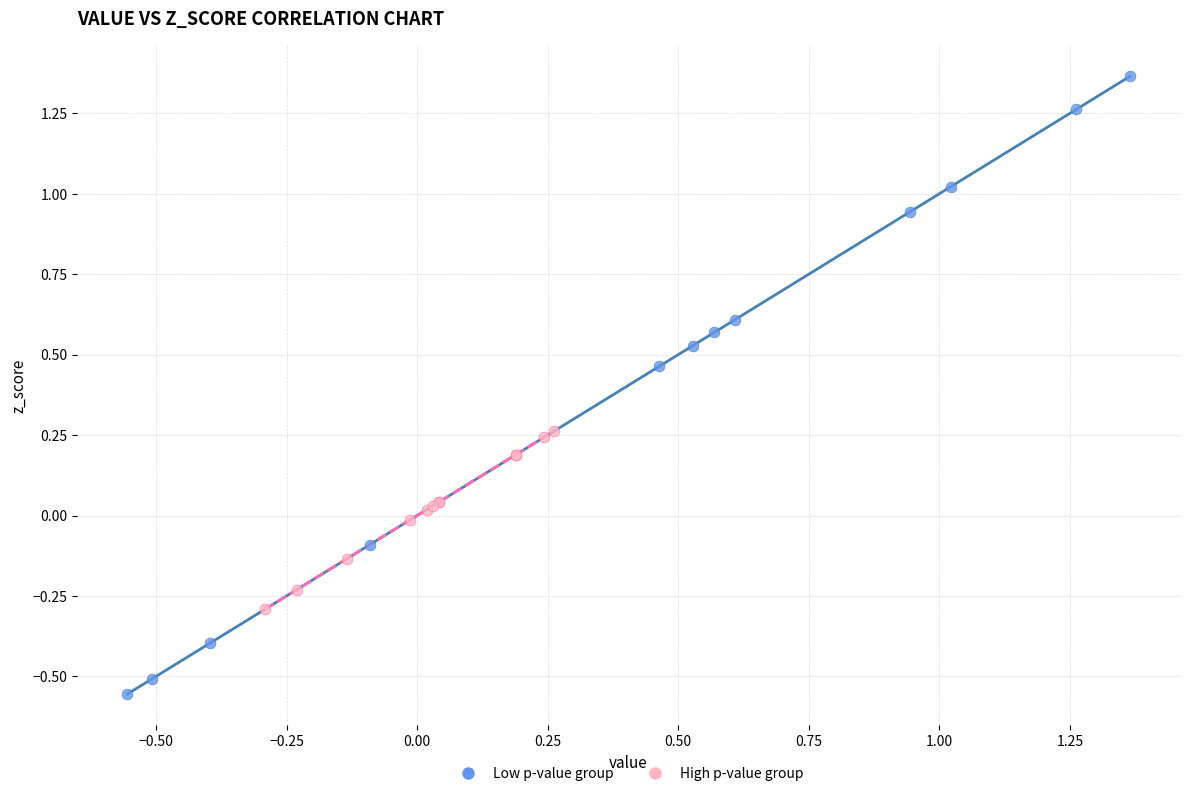

What are all the series names shown in the legend?

Low p-value group, High p-value group